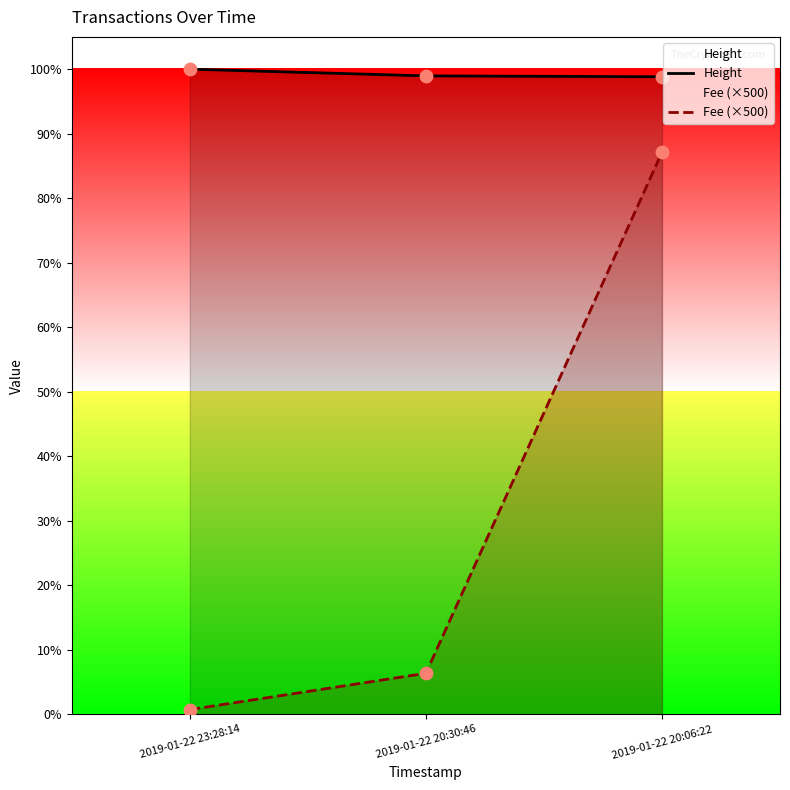

At which category is the sum across all series the highest?

2019-01-22 20:06:22